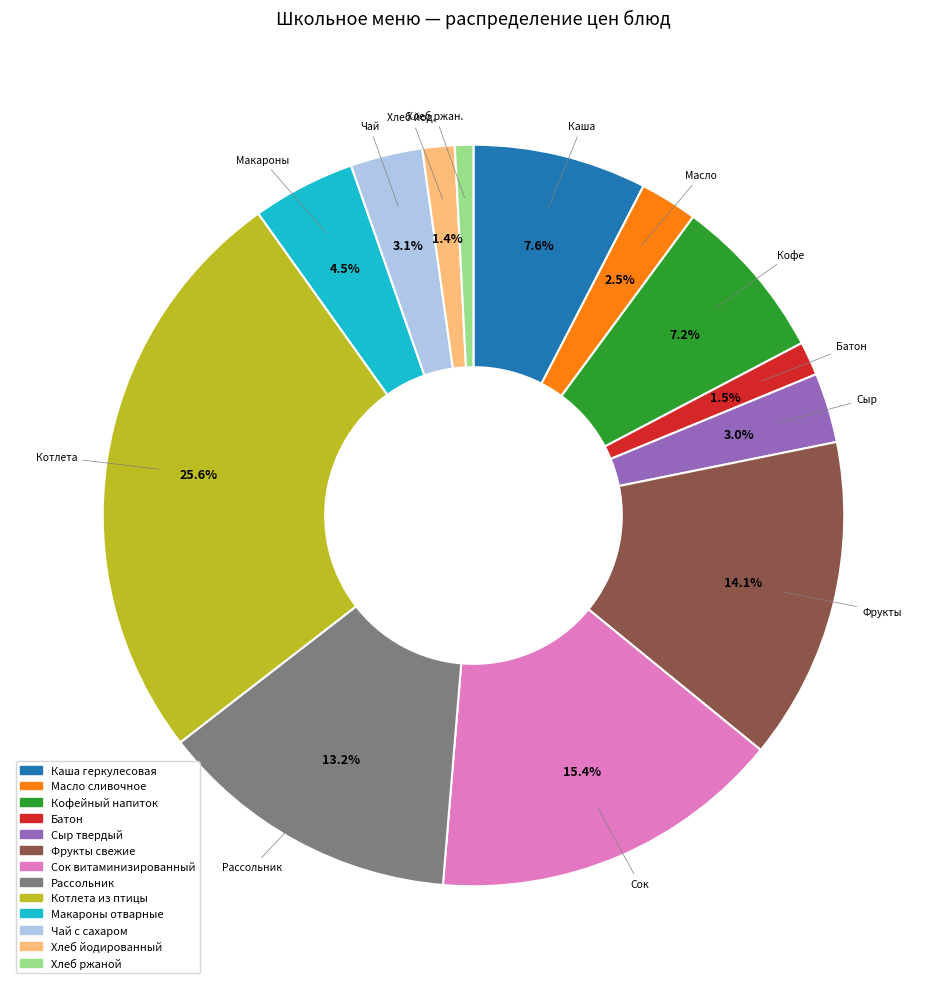

The Рассольник slice represents 19% of the pie. True or false?

False